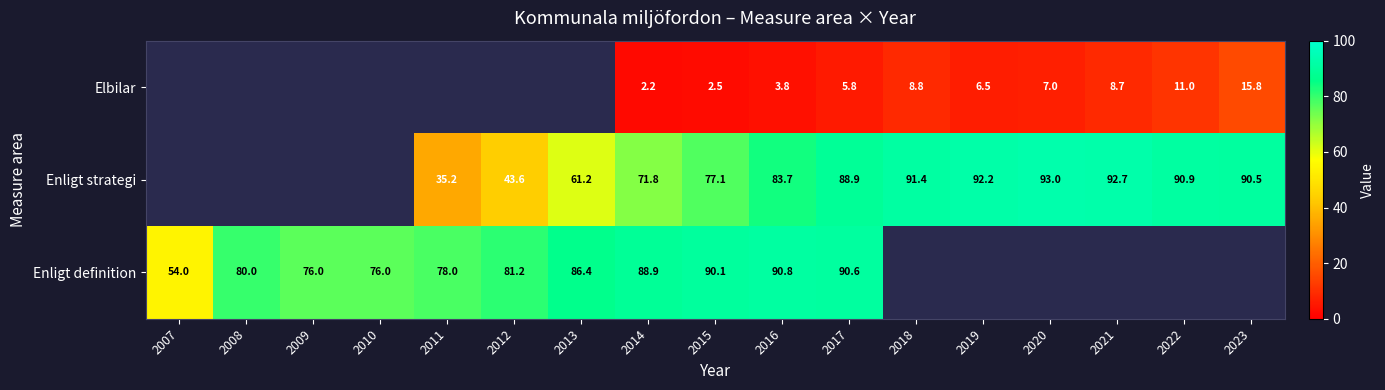

What is the difference between the Elbilar values at 2020 and 2017?

1.2